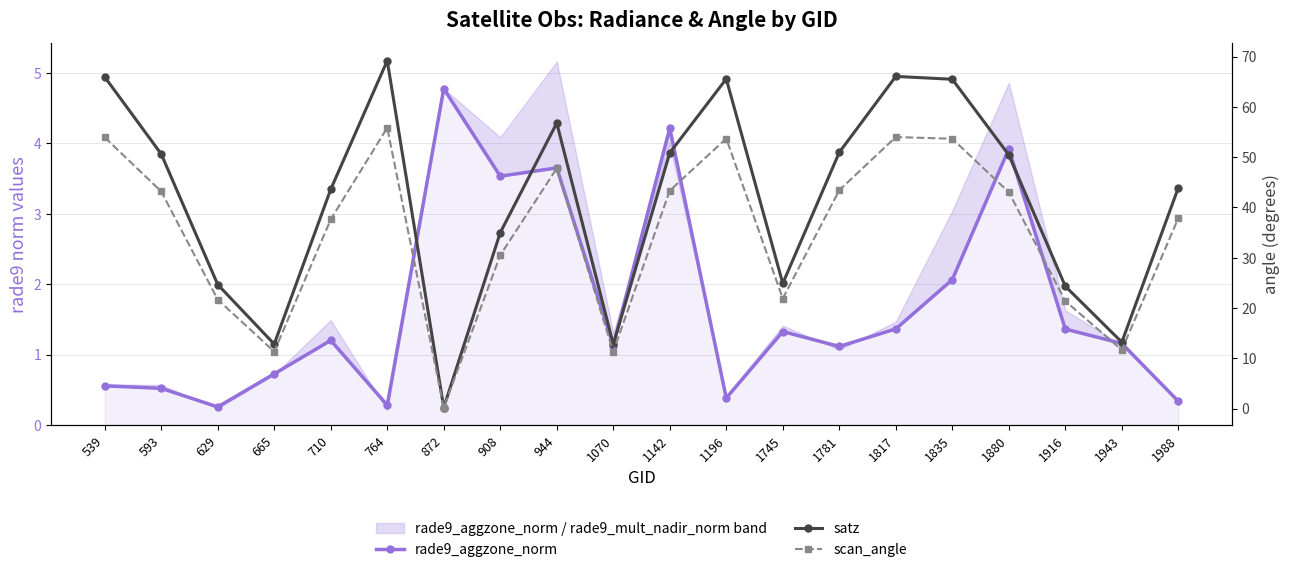

What value does the rade9_aggzone_norm series have at 1142?

4.2